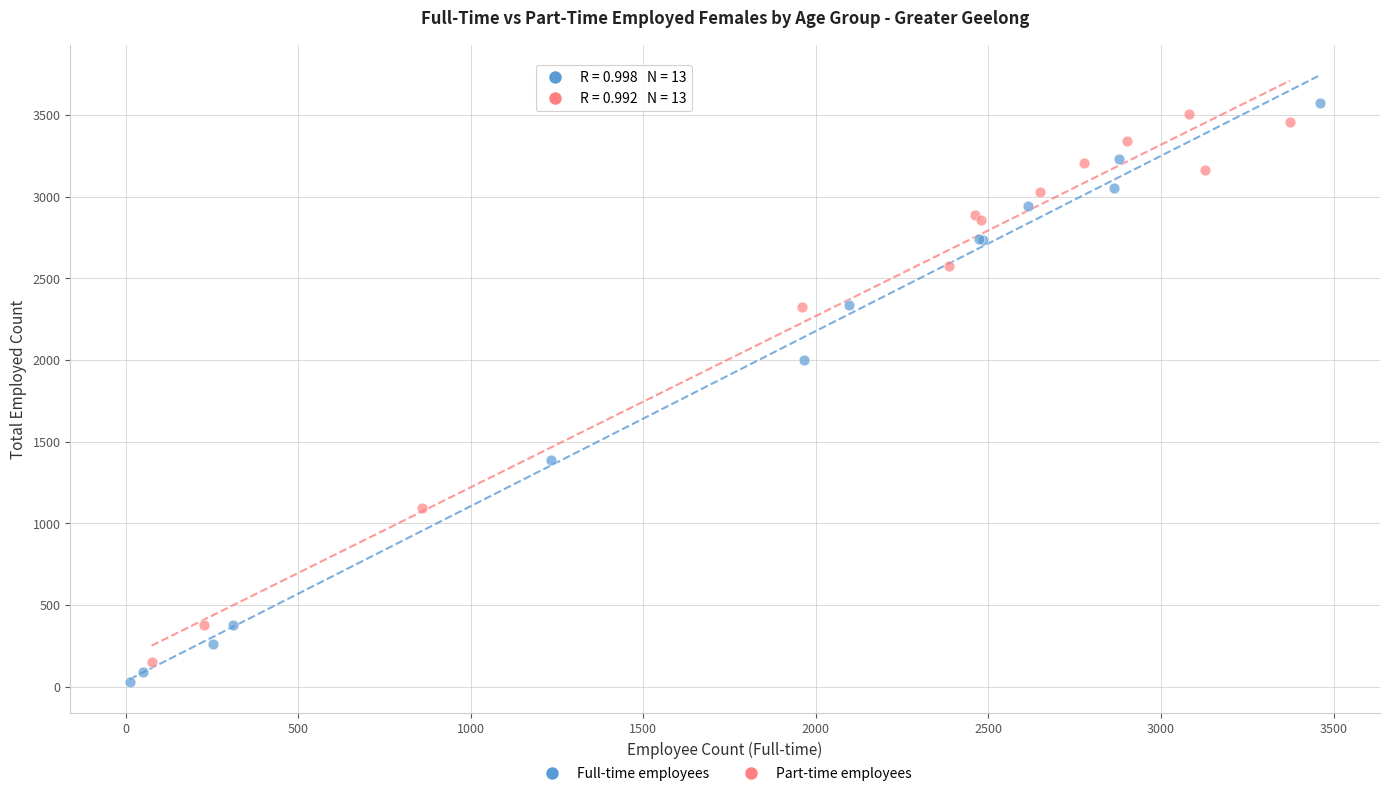

Which series reaches the maximum Y coordinate?

Full-time employees